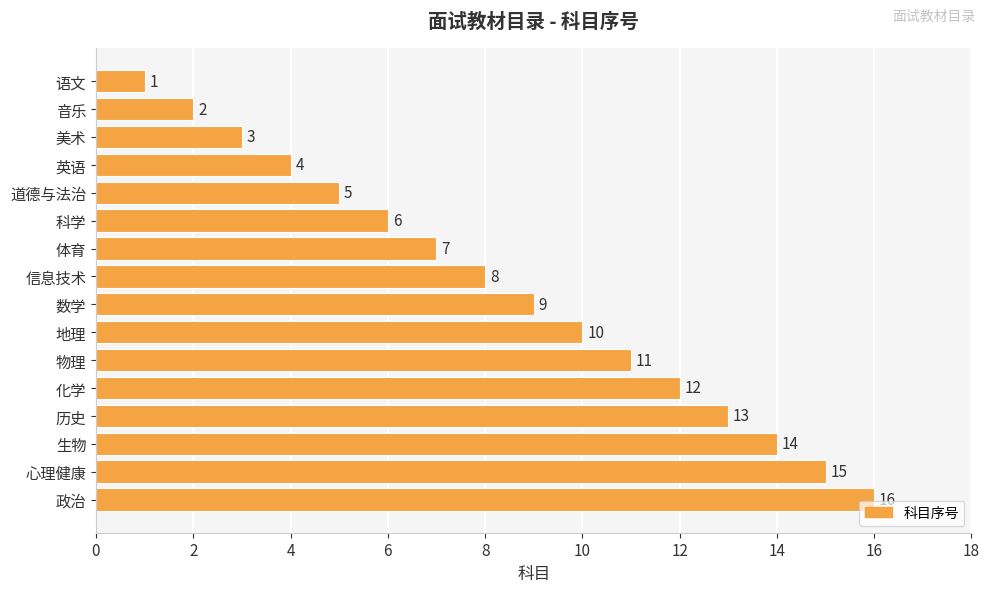

What is the change in value from 美术 to 数学?

+6